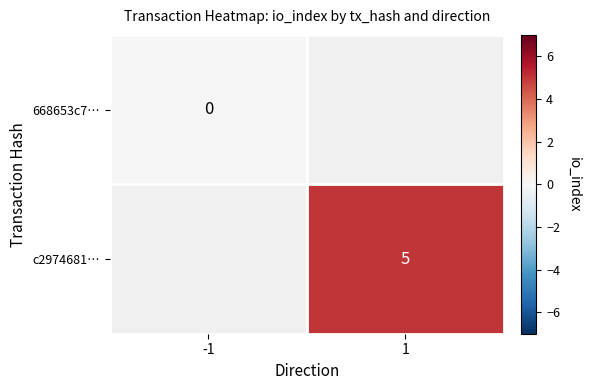

Which category has the highest value across all series?

1